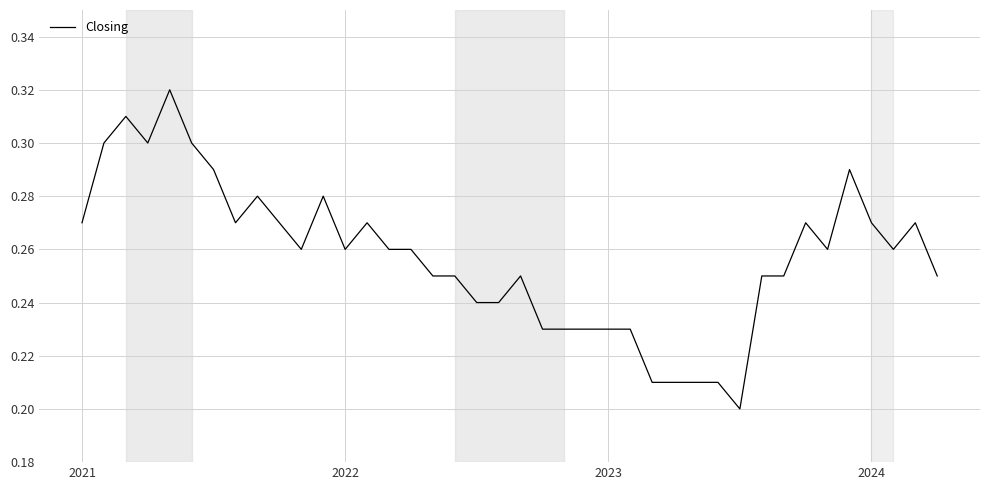

True or false: the data shows 0.1 at 2021.

False